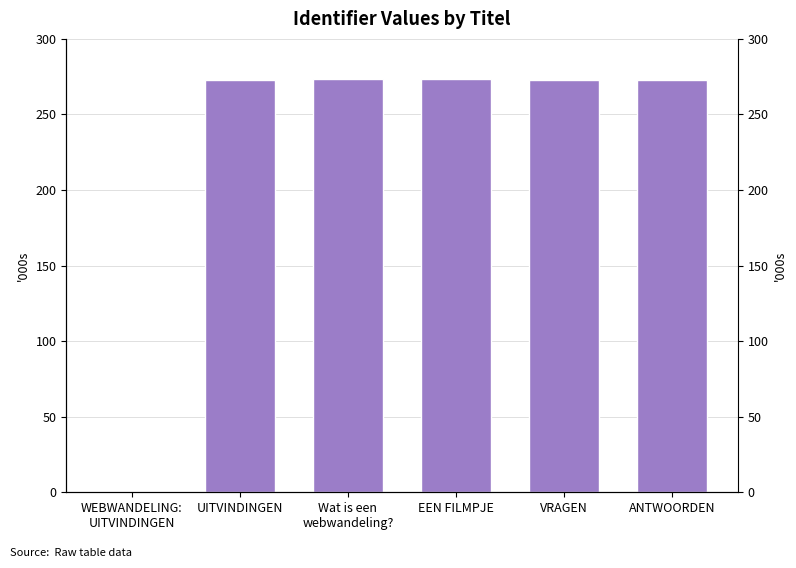

What is the label of the 4th bar from the left?

EEN FILMPJE